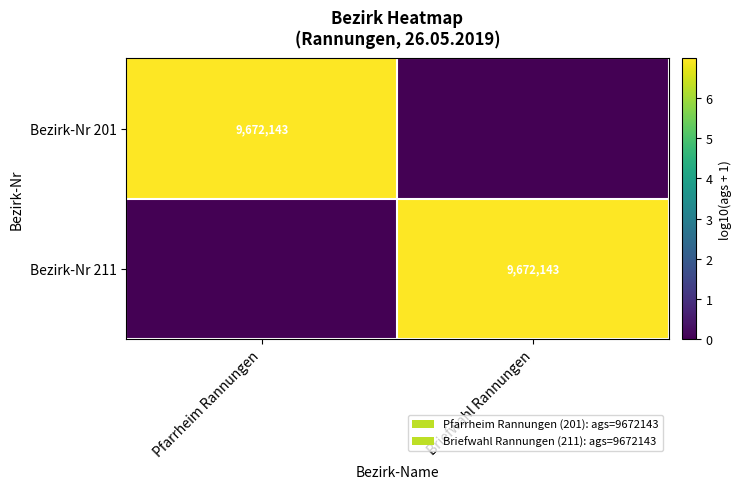

The value of Bezirk-Nr 201 at Pfarrheim Rannungen is 9672143. True or false?

True